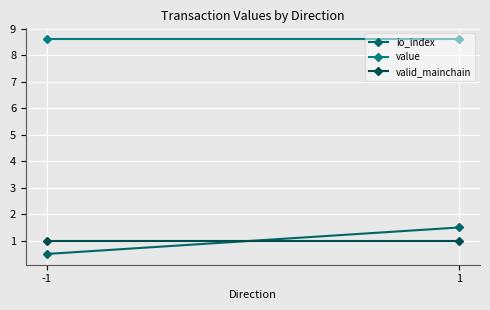

Read the valid_mainchain value at 1.

1.0